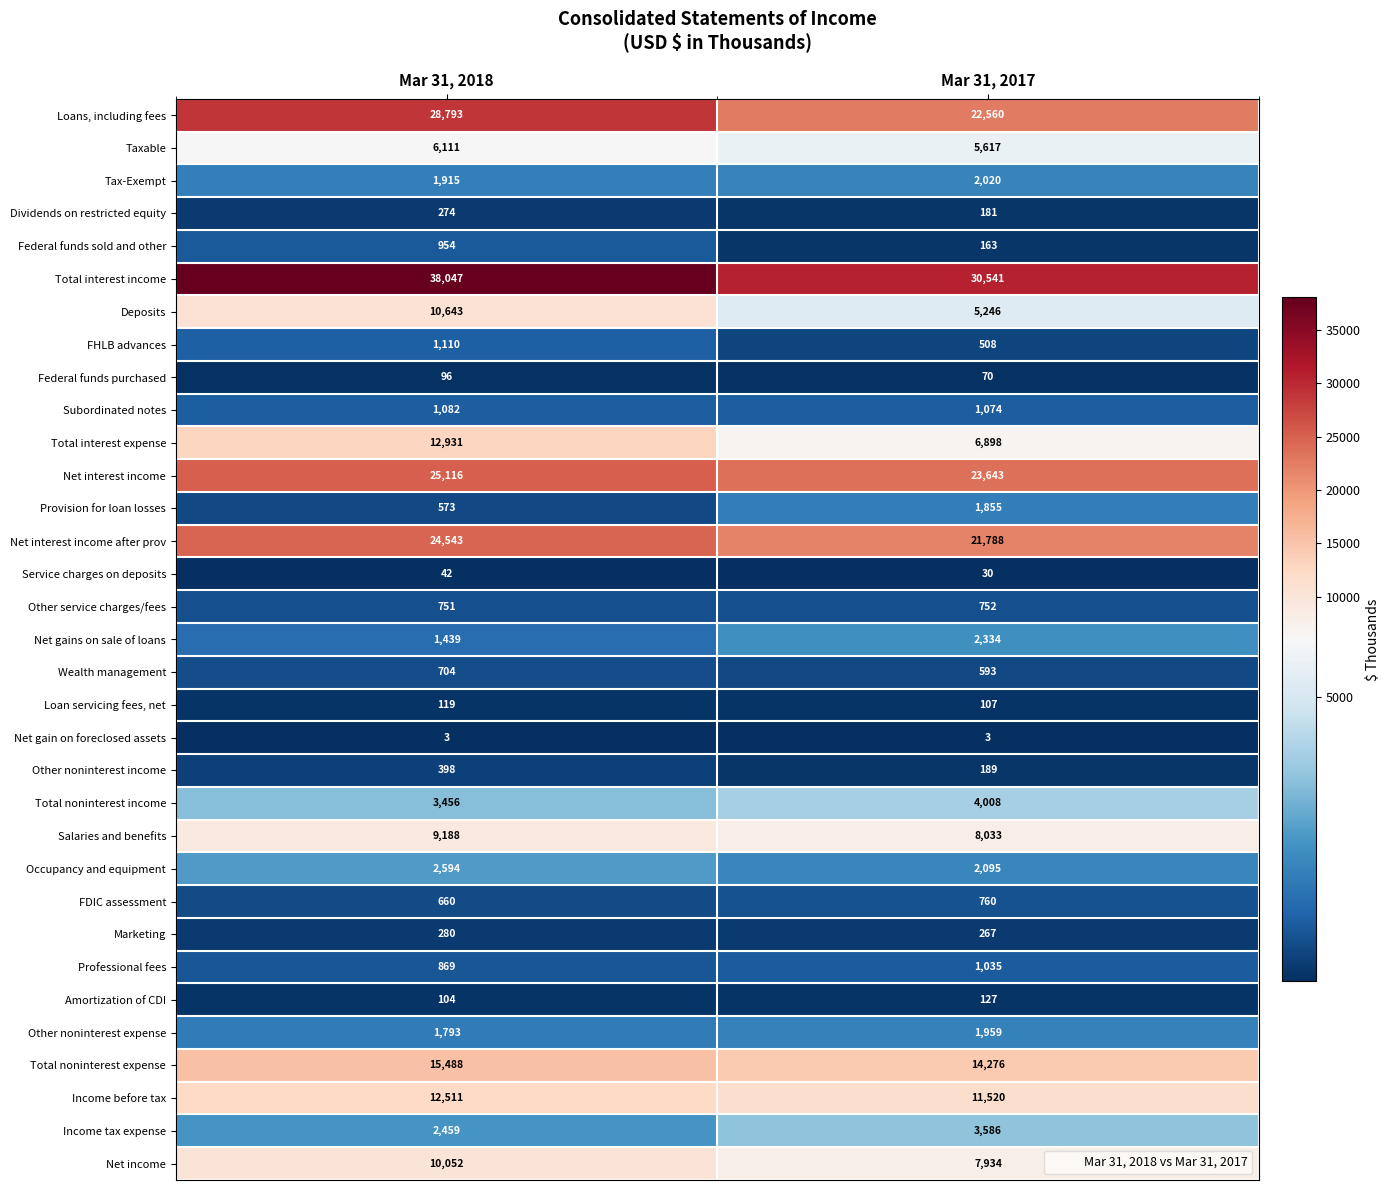

How many values in the Wealth management series are below 704?

1